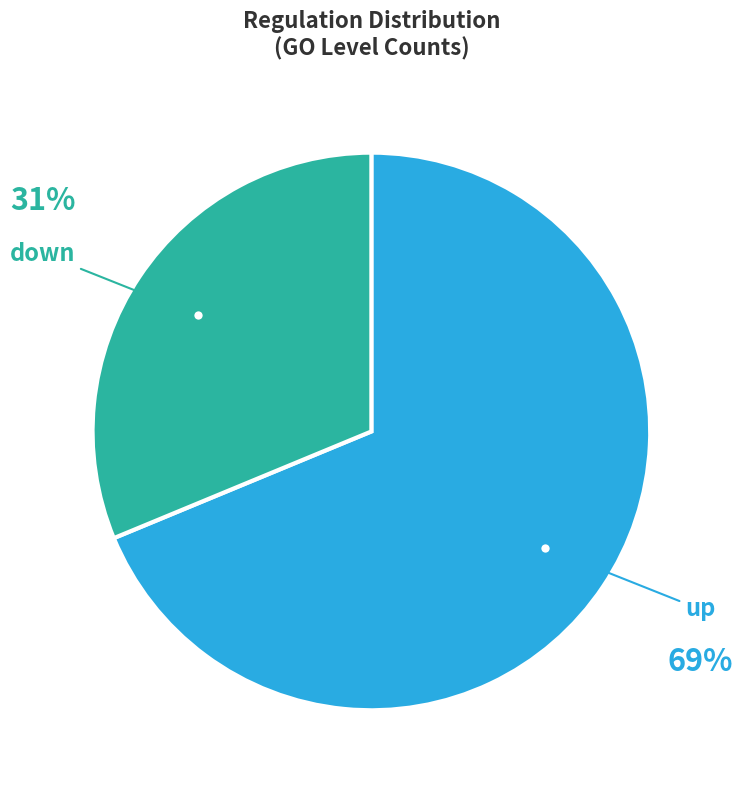

To the nearest percent, what is the combined percentage of up and down?

100%